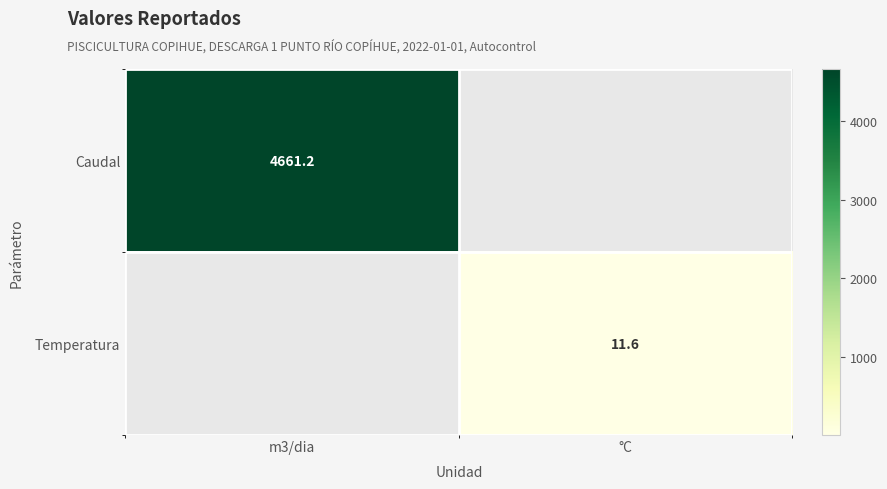

How many distinct data groups are displayed?

2